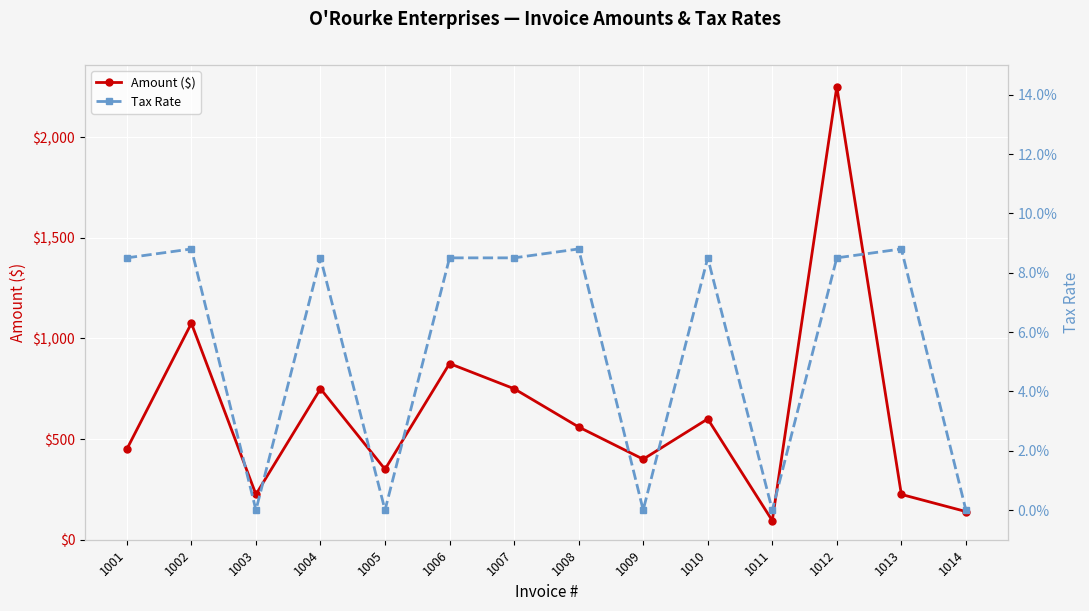

The Amount ($) series shows 95.0 at 1011. True or false?

True